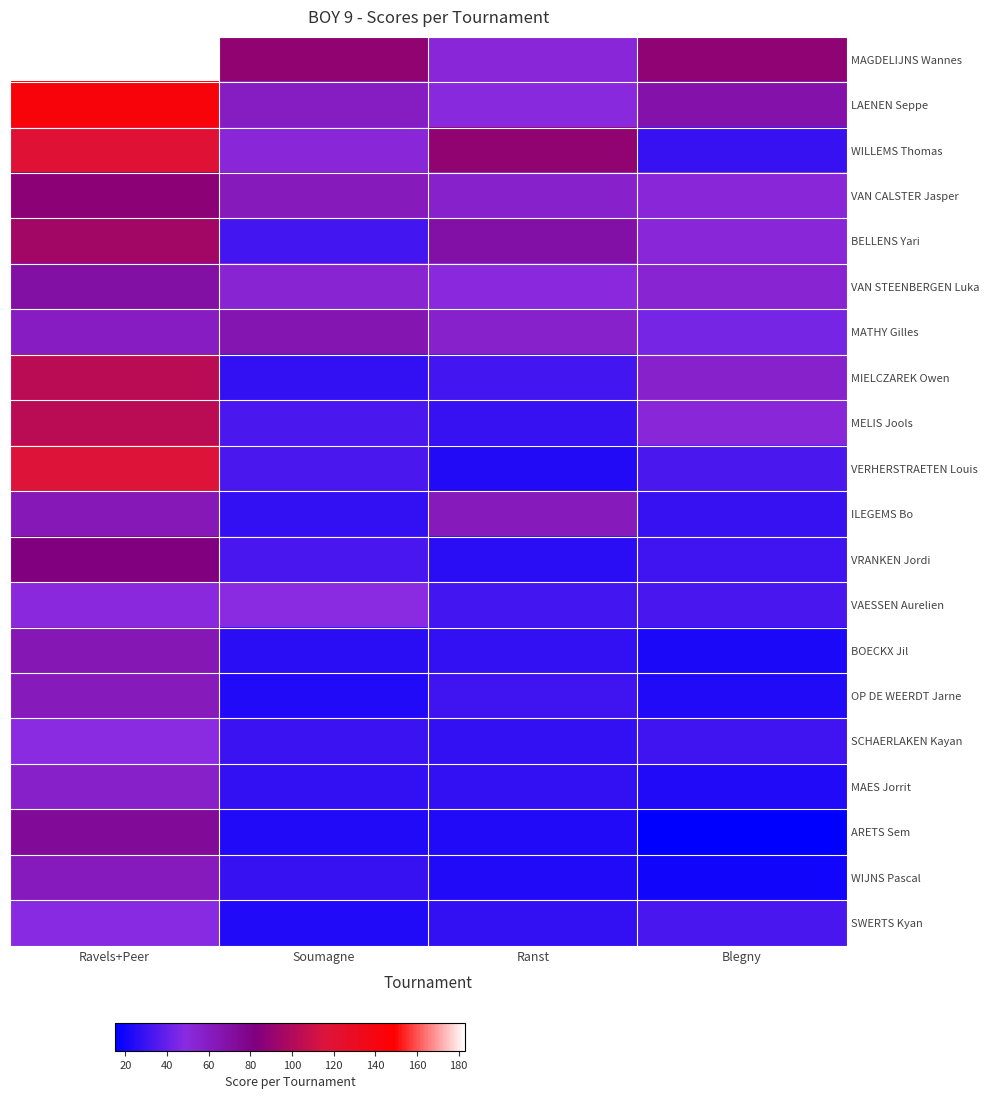

What is the spread (max minus min) of values at Soumagne?

66